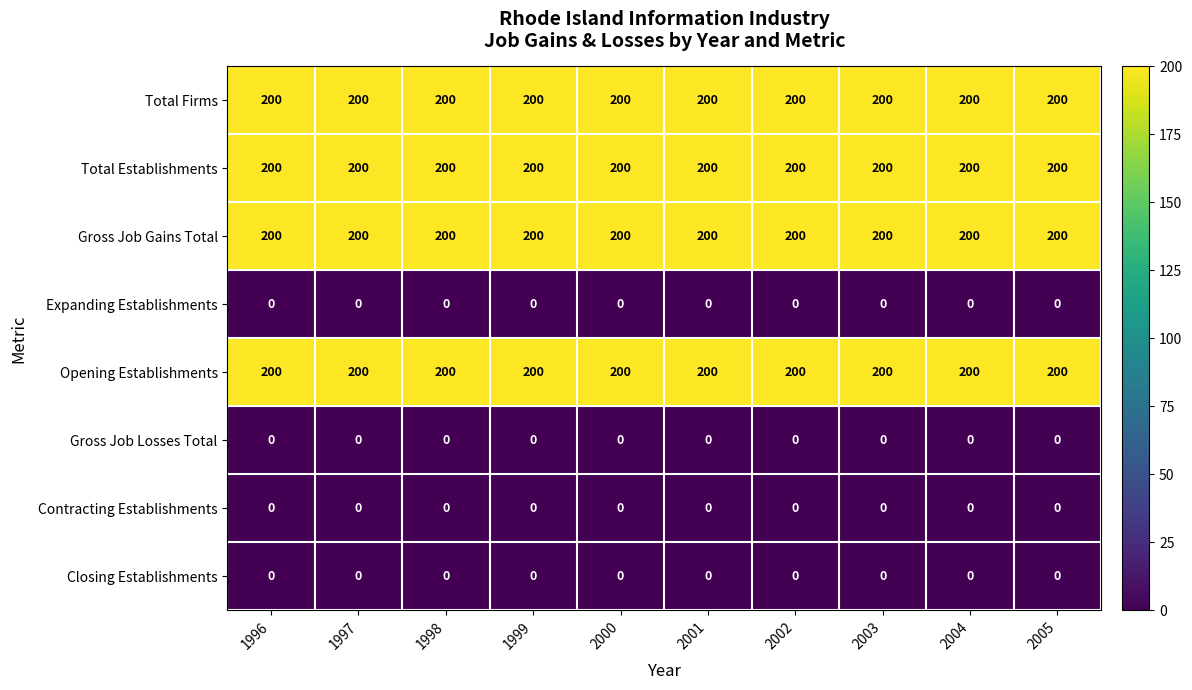

What is the average value of the Total Firms series?

200